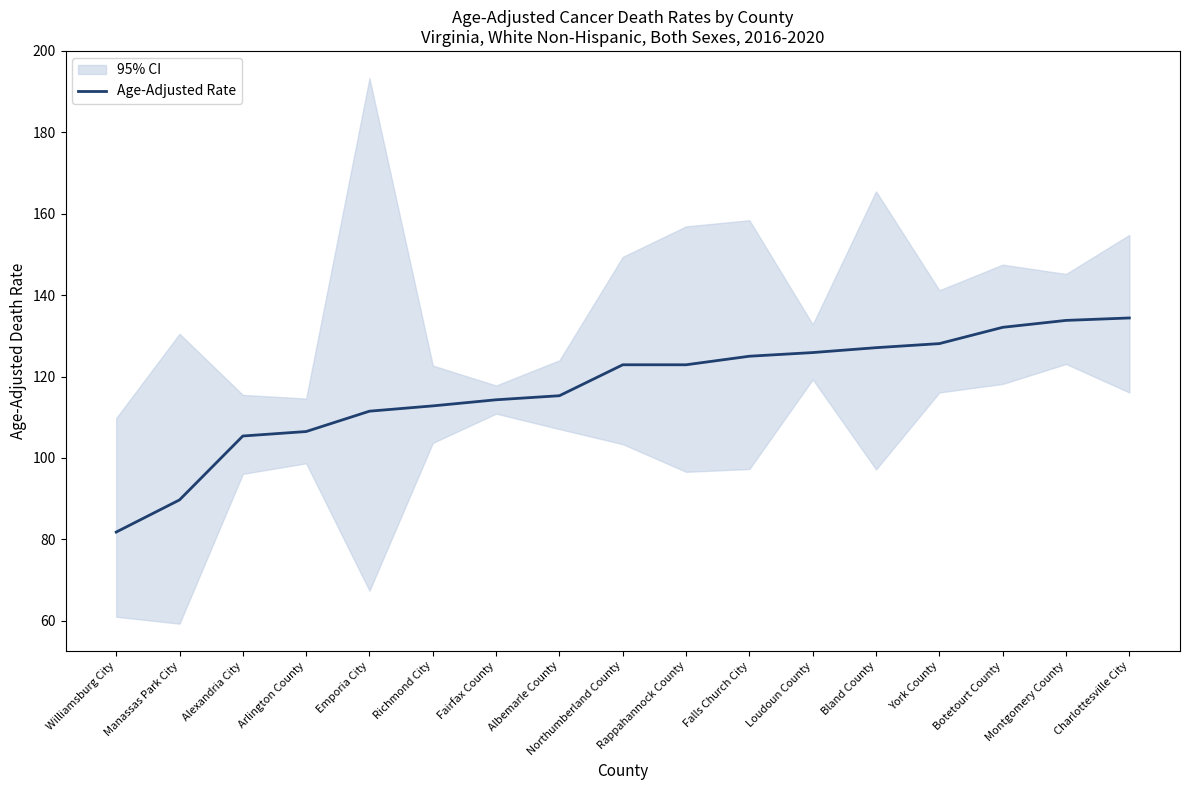

What is the greatest value displayed?

134.4